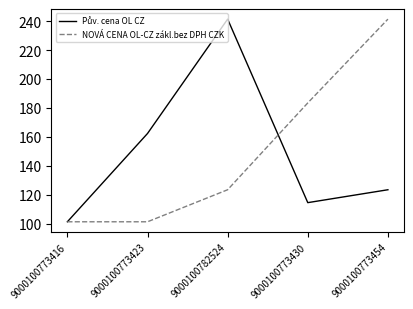

At which label does NOVÁ CENA OL-CZ zákl.bez DPH CZK reach its peak?

9000100773454